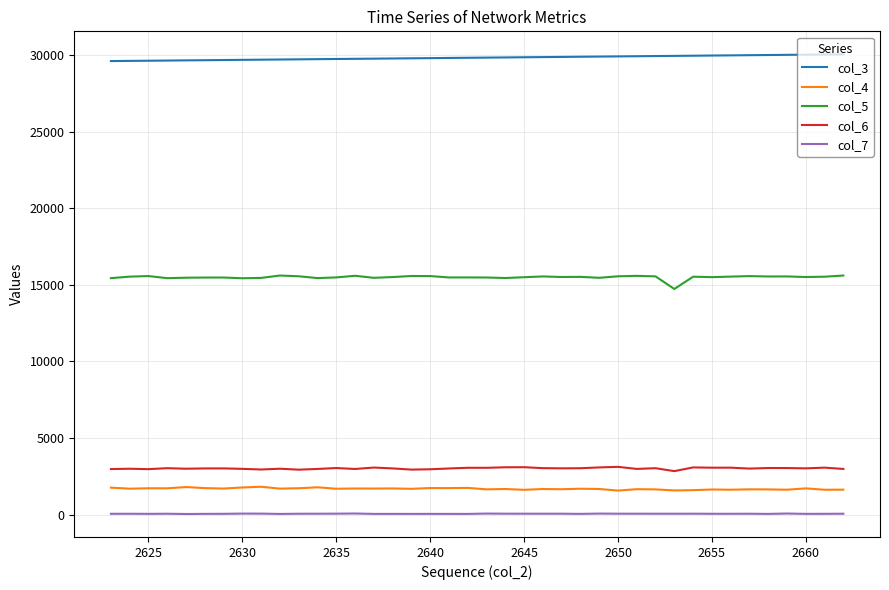

True or false: col_6 and col_3 cross at least once.

False